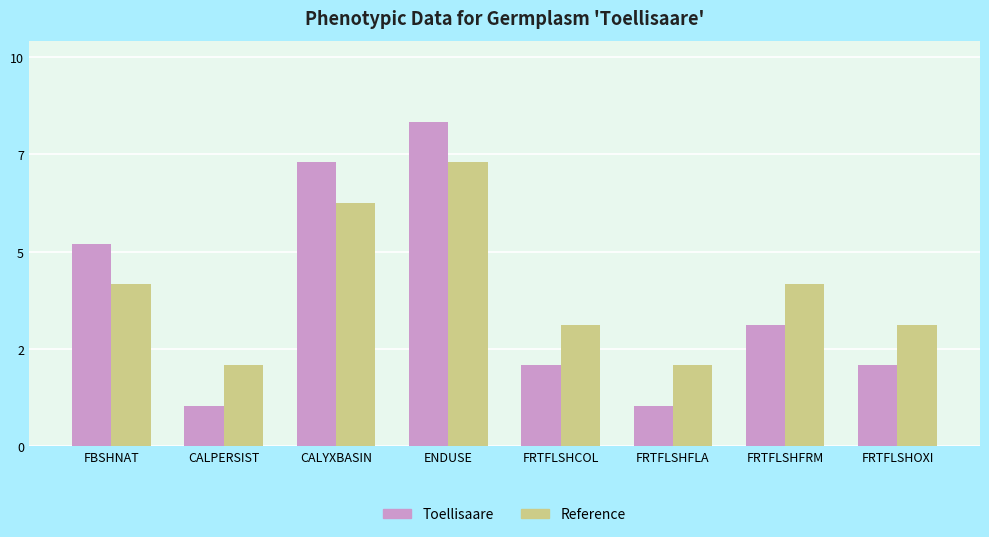

Rank the series by their maximum value, from highest to lowest.

Toellisaare, Reference